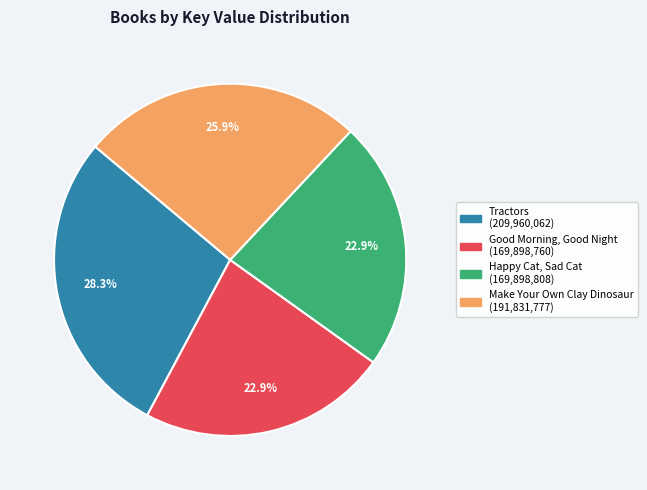

What is the ratio of the value at Good Morning, Good Night to the value at Happy Cat, Sad Cat?

1.0